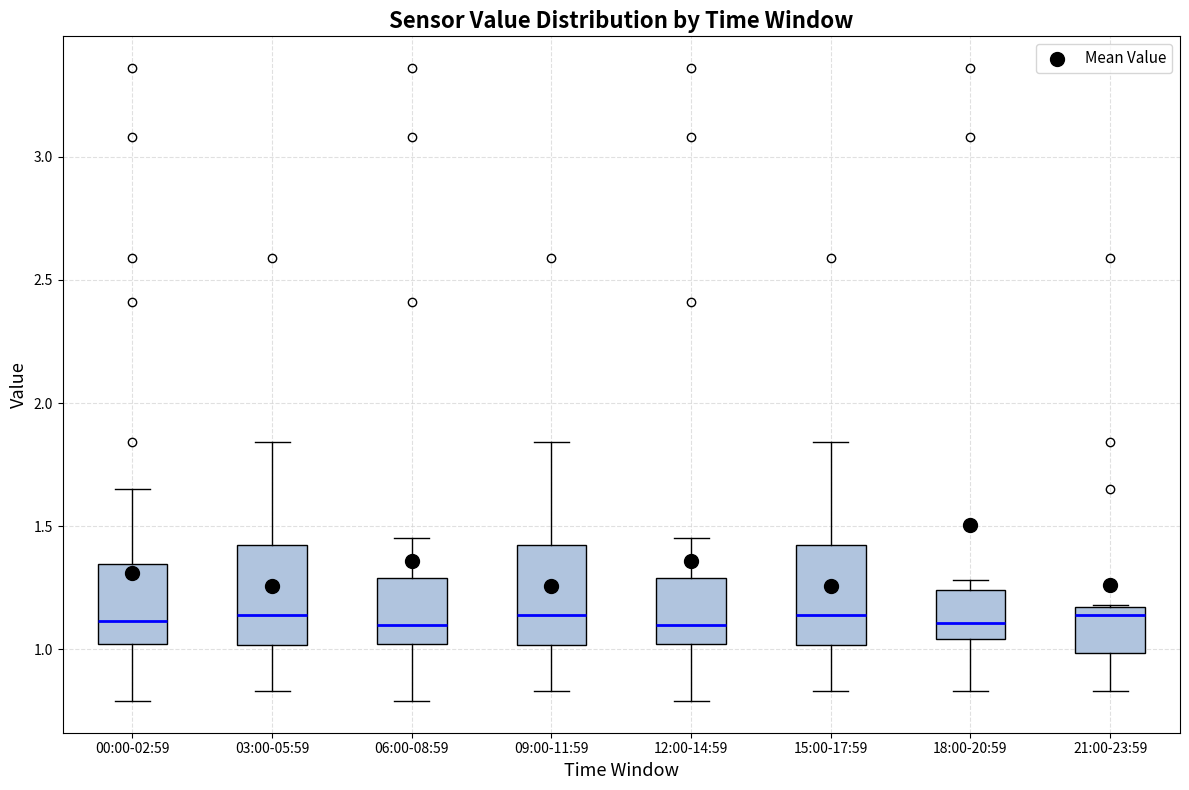

Reading left to right, transcribe this box plot: for each box, give where its median line is, the range the box spans, and where its two whiskers end, as read against the y-axis. The values are not printed on the chart, so give them approximately, as read against the axis.

00:00-02:59: median 1.10, box 1.00 to 1.35, whiskers 0.80 to 1.65
03:00-05:59: median 1.15, box 1.00 to 1.45, whiskers 0.85 to 1.85
06:00-08:59: median 1.10, box 1.00 to 1.30, whiskers 0.80 to 1.45
09:00-11:59: median 1.15, box 1.00 to 1.45, whiskers 0.85 to 1.85
12:00-14:59: median 1.10, box 1.00 to 1.30, whiskers 0.80 to 1.45
15:00-17:59: median 1.15, box 1.00 to 1.45, whiskers 0.85 to 1.85
18:00-20:59: median 1.10, box 1.05 to 1.25, whiskers 0.85 to 1.30
21:00-23:59: median 1.15 (just below the box's upper edge), box 1.00 to 1.15, whiskers 0.85 to 1.20